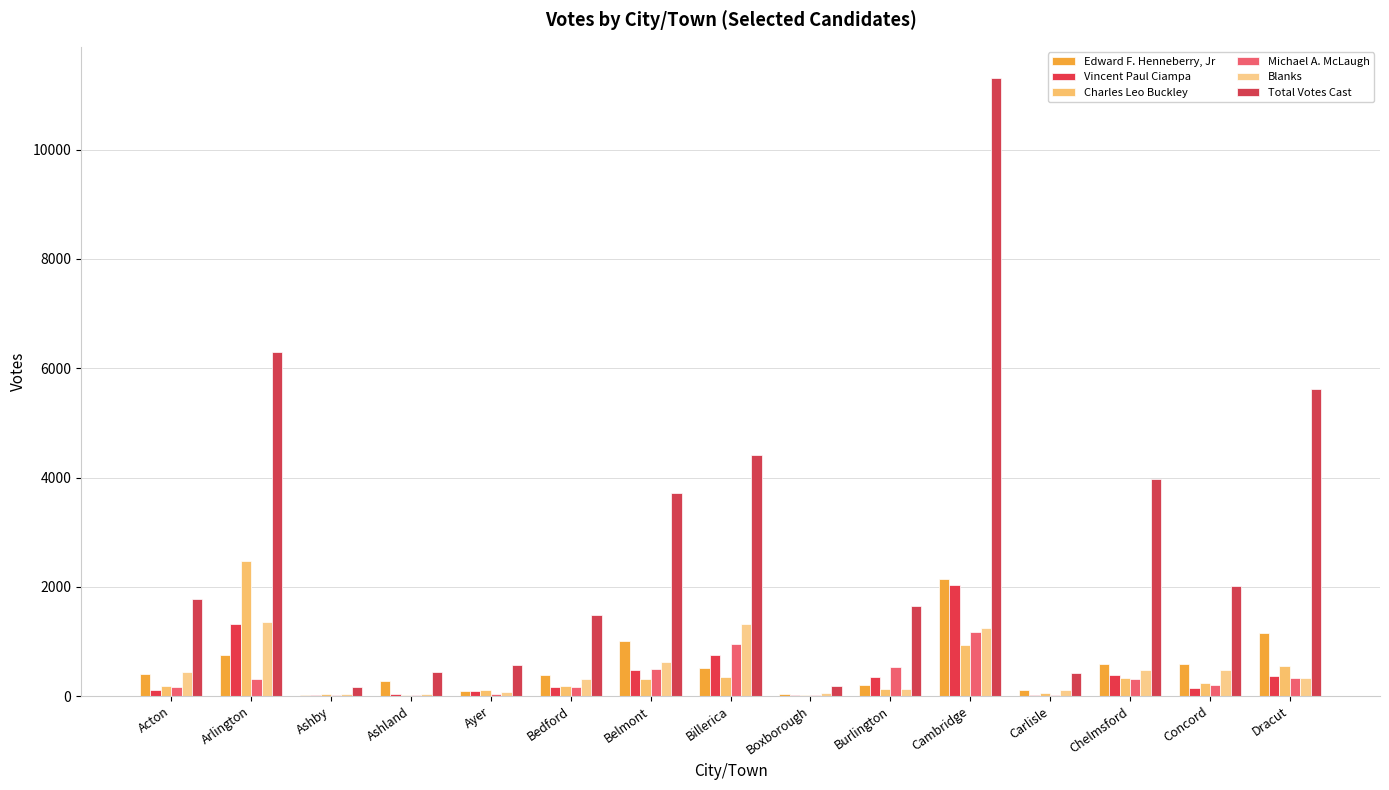

What are all the series names shown in the legend?

Edward F. Henneberry, Jr, Vincent Paul Ciampa, Charles Leo Buckley, Michael A. McLaugh, Blanks, Total Votes Cast